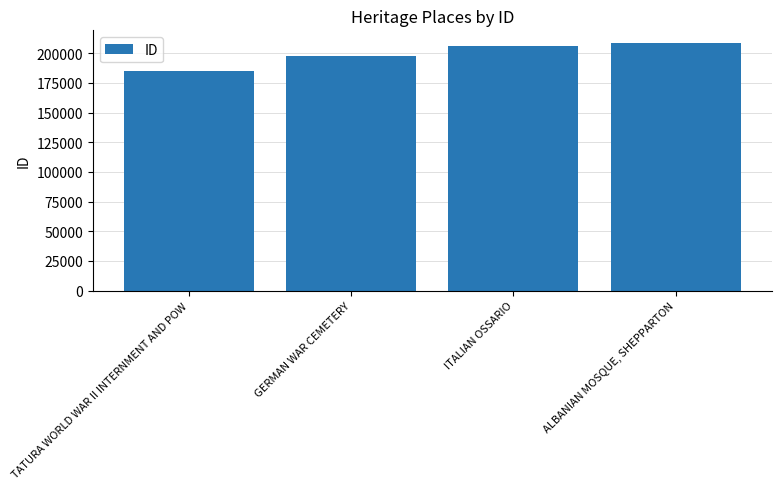

What is the sum of the values at GERMAN WAR CEMETERY and ITALIAN OSSARIO?

403905